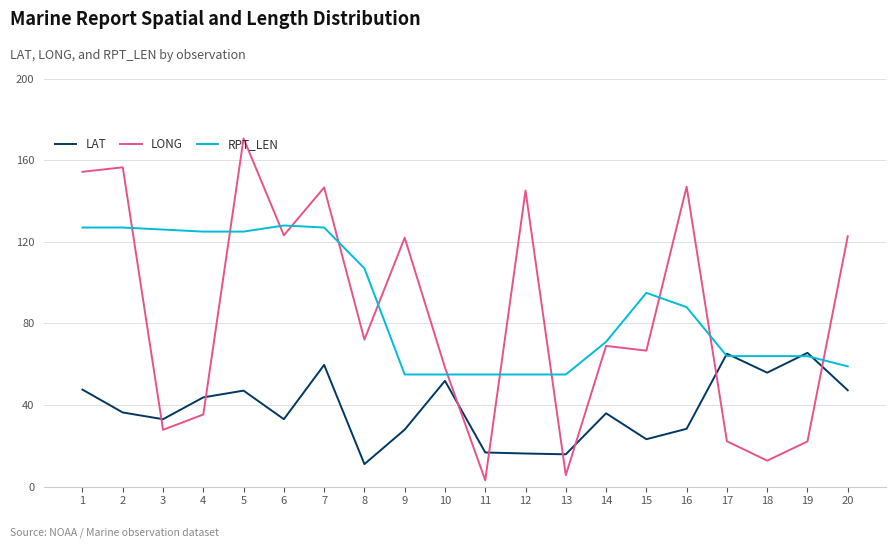

True or false: LONG and RPT_LEN intersect in this chart.

True